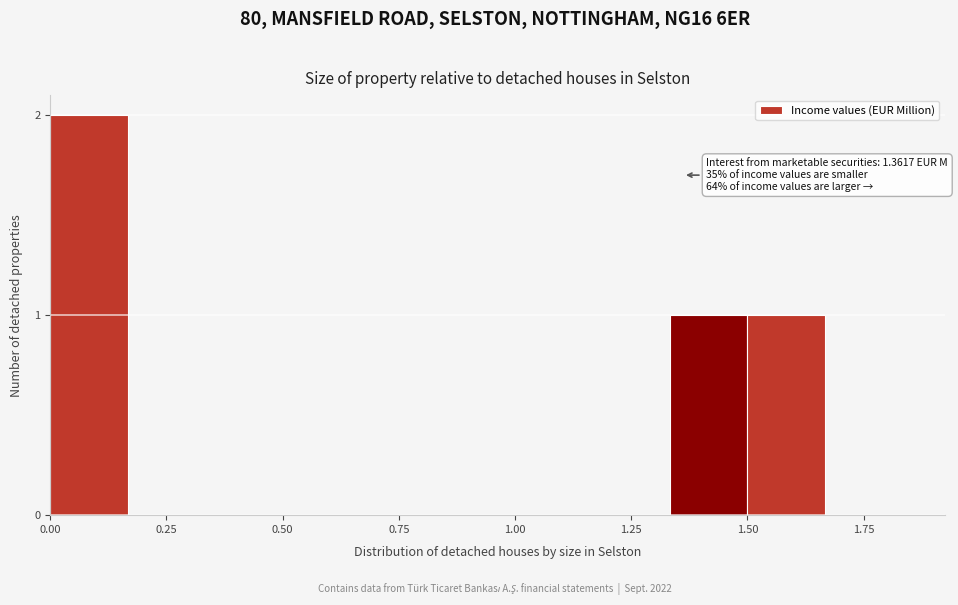

Around what value on the x-axis is the tallest bar? Give the approximate position of its centre, as read against the axis.

0.10